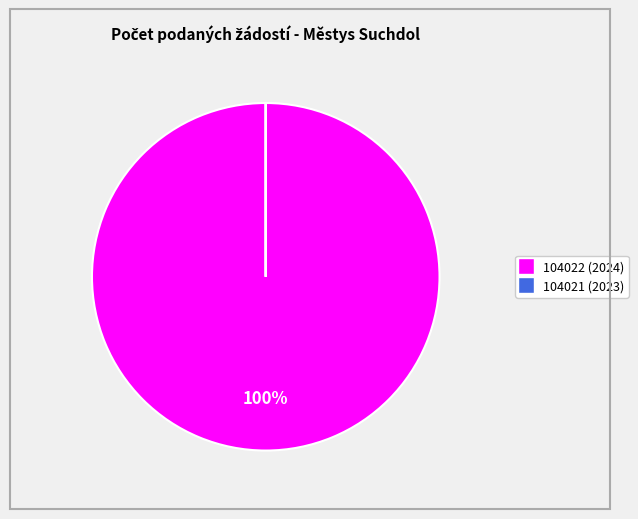

Which category has the biggest portion of the pie?

104022 (2024)